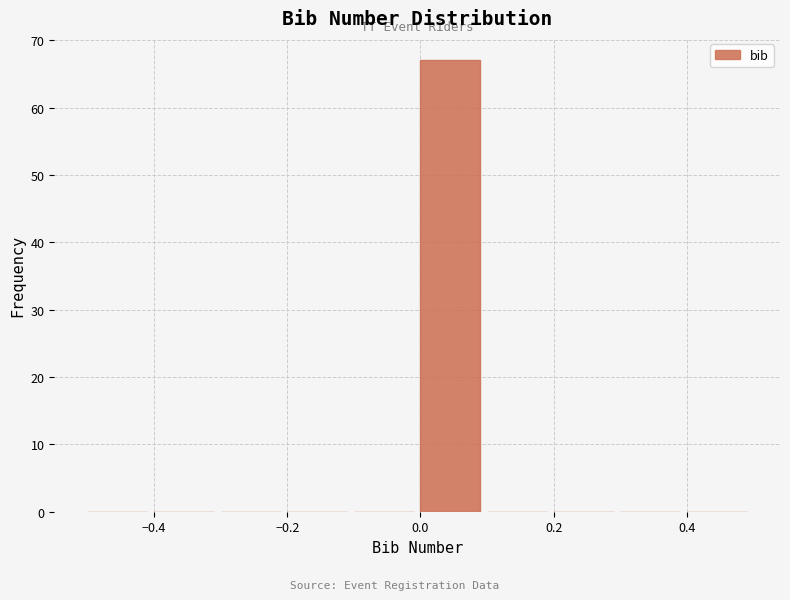

Reading left to right, transcribe this chart: for each bar, give the range it covers on the x-axis and its height. The values are not printed on the chart, so give them approximately, as read against the axis.

-0.5 to -0.4: 0
-0.4 to -0.3: 0
-0.3 to -0.2: 0
-0.2 to -0.1: 0
-0.1 to 0.0: 0
0.0 to 0.1: 67
0.1 to 0.2: 0
0.2 to 0.3: 0
0.3 to 0.4: 0
0.4 to 0.5: 0